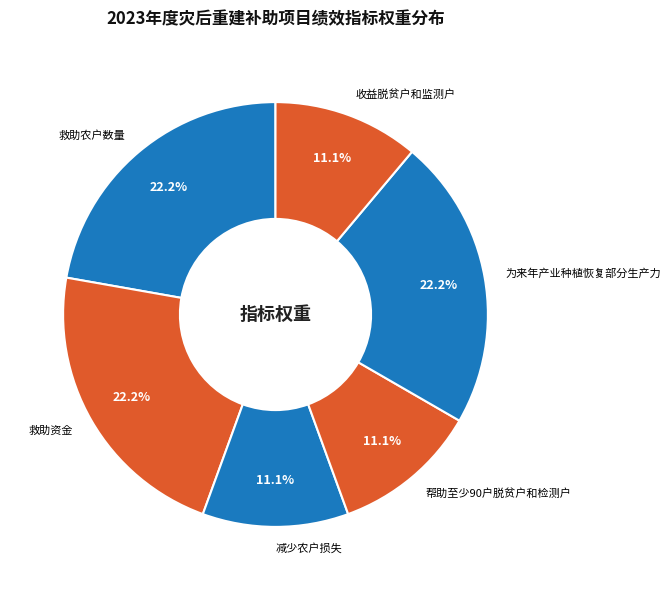

How many slices are in this pie chart?

6